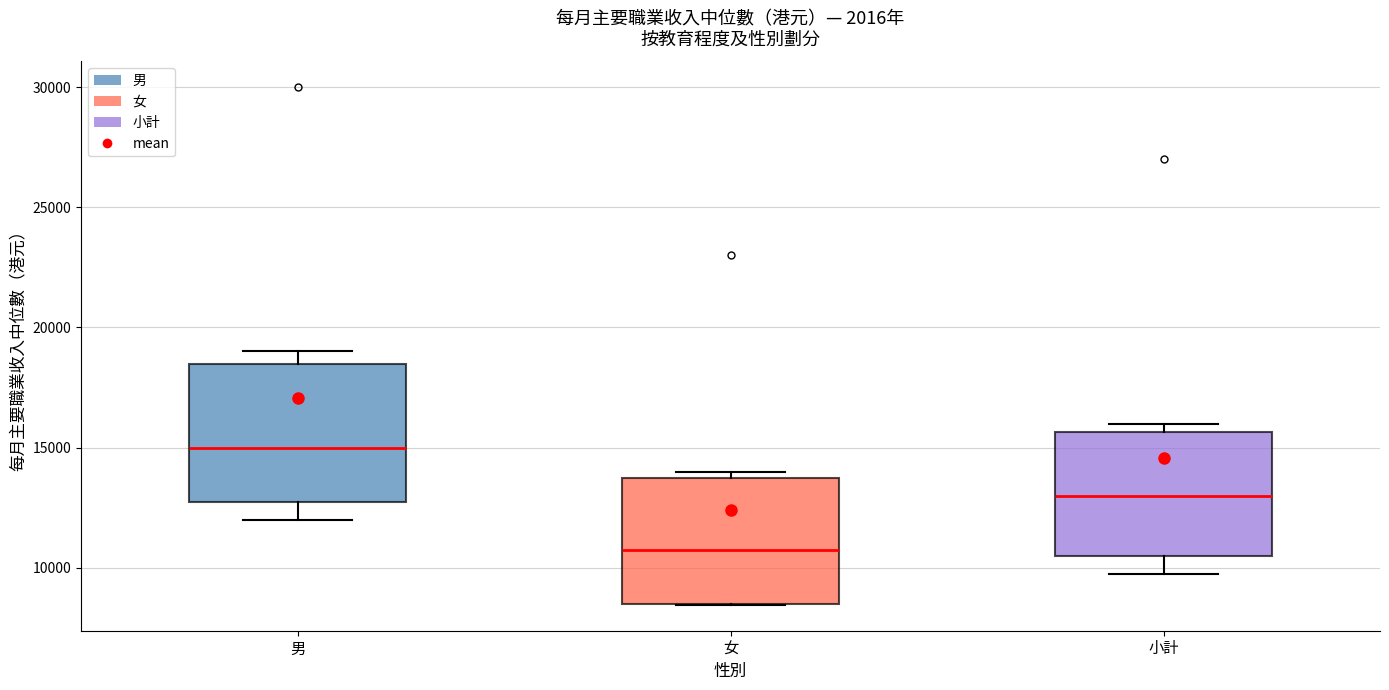

Which box's median line is the highest?

男